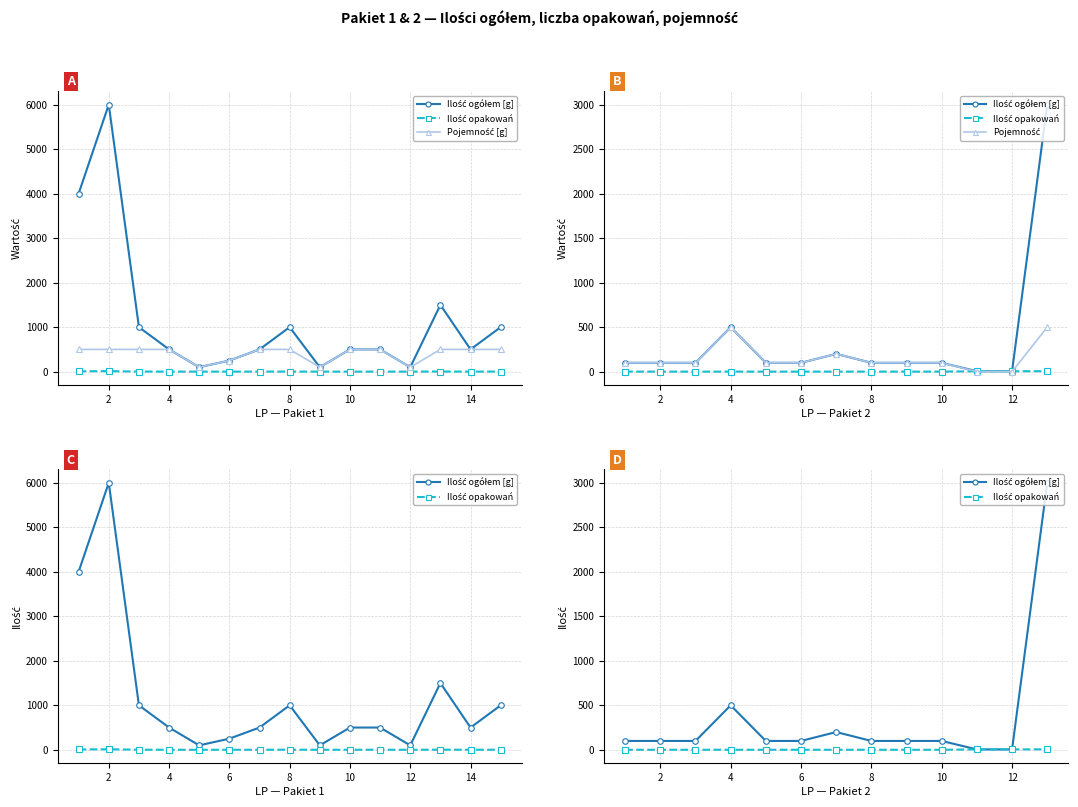

What is the approximate value of PAKIET 1 - Ilość ogółem (g) at 12, to the nearest 100?

100